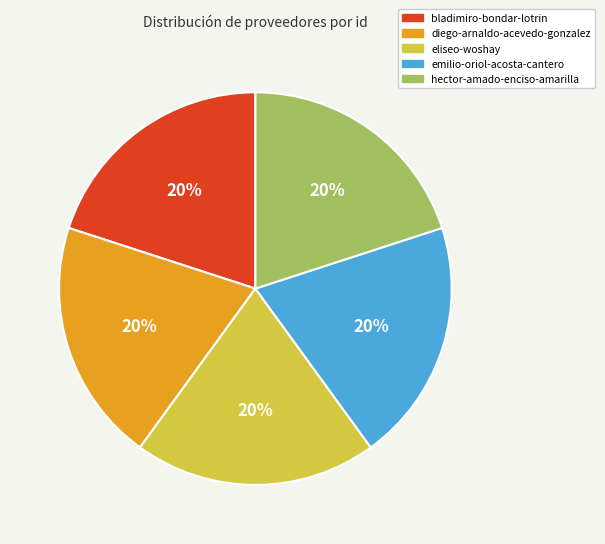

What percentage is the bladimiro-bondar-lotrin slice, to the nearest percent?

20%